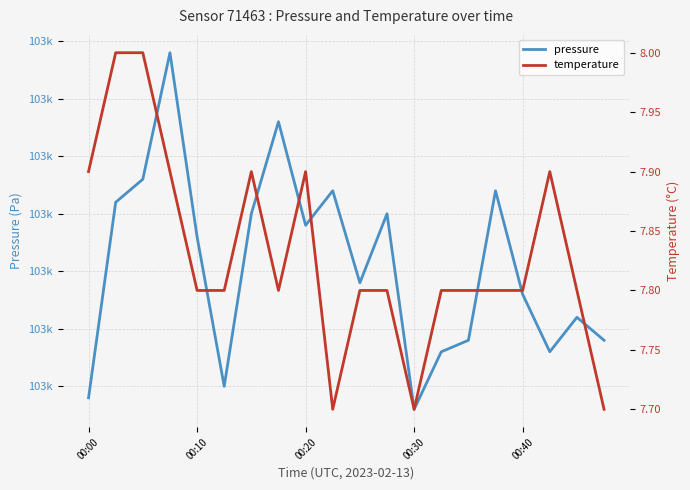

Is the value of pressure at 6 greater than the value of temperature at 8?

Yes